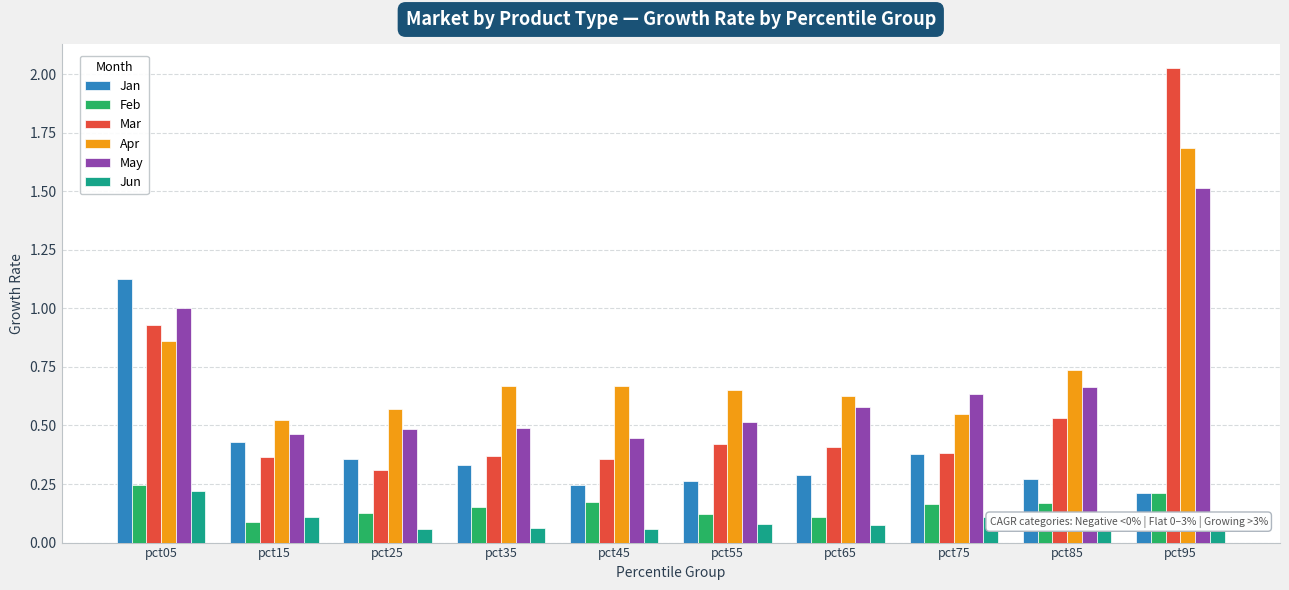

Is the value of Mar at pct95 greater than the value of Feb at pct65?

Yes